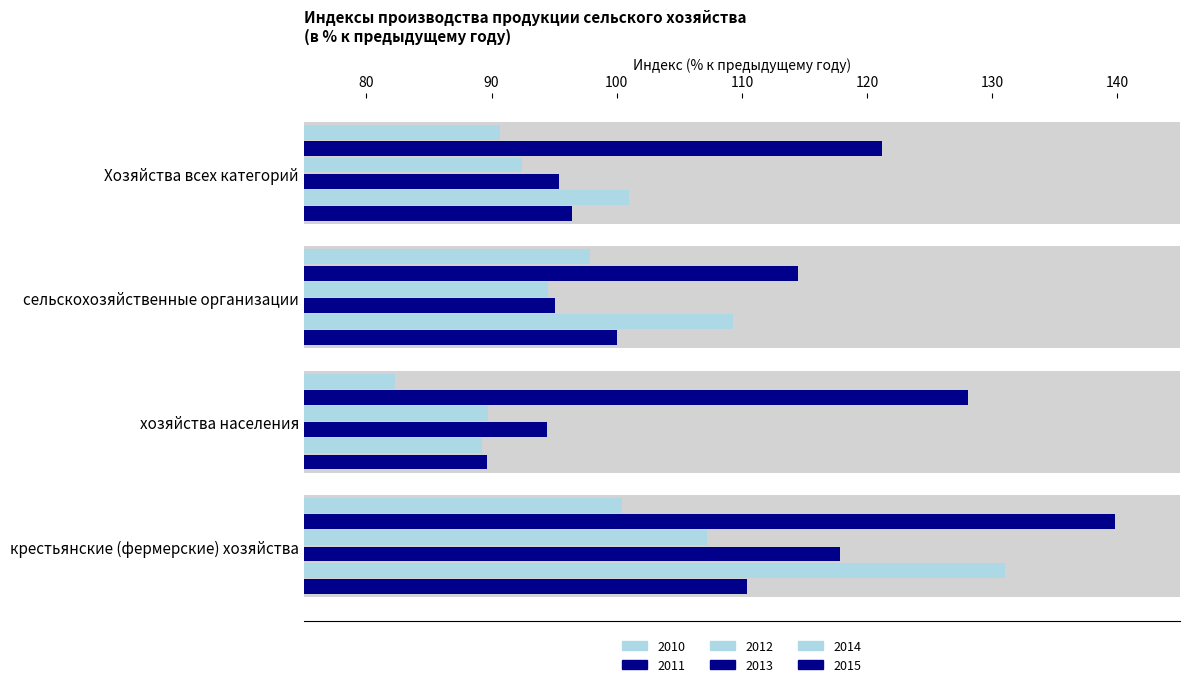

True or false: 2012 has a value of 92.4 at Хозяйства всех категорий.

True